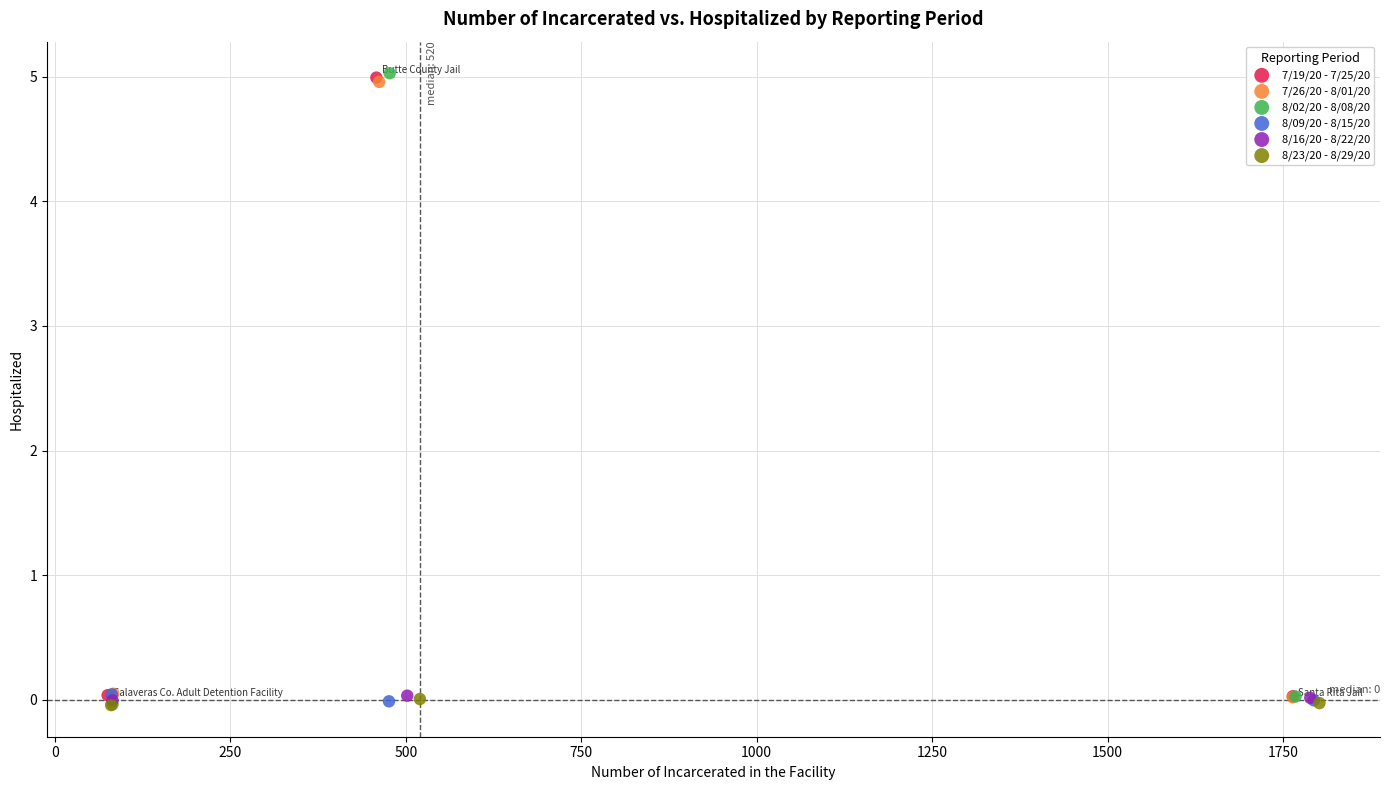

Which series has the largest Y range (max minus min)?

8/02/20 - 8/08/20